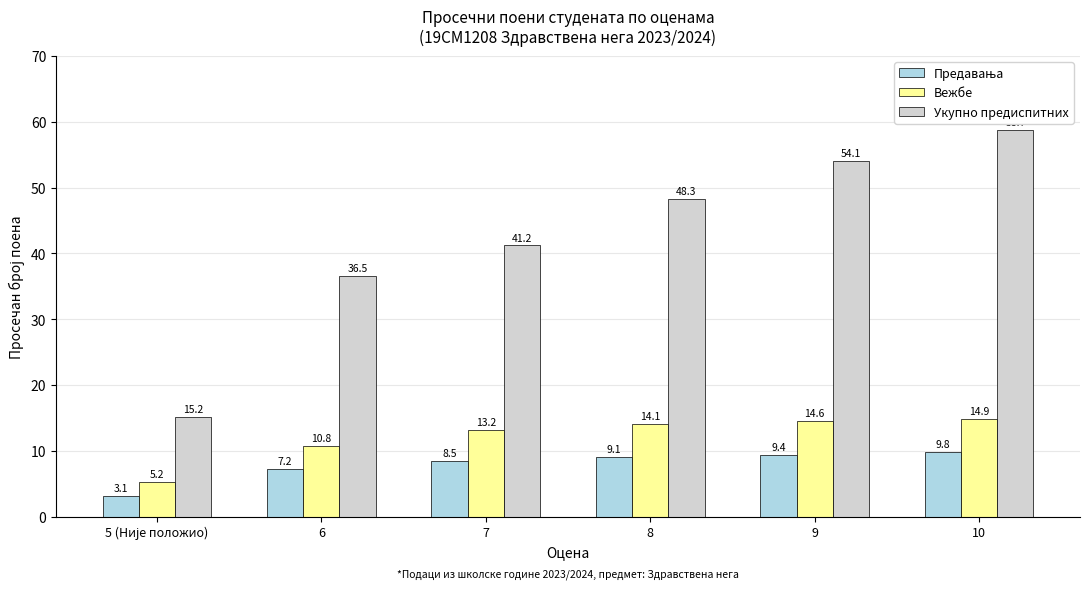

Is it true that Укупно предиспитних equals 48.3 at 8?

True